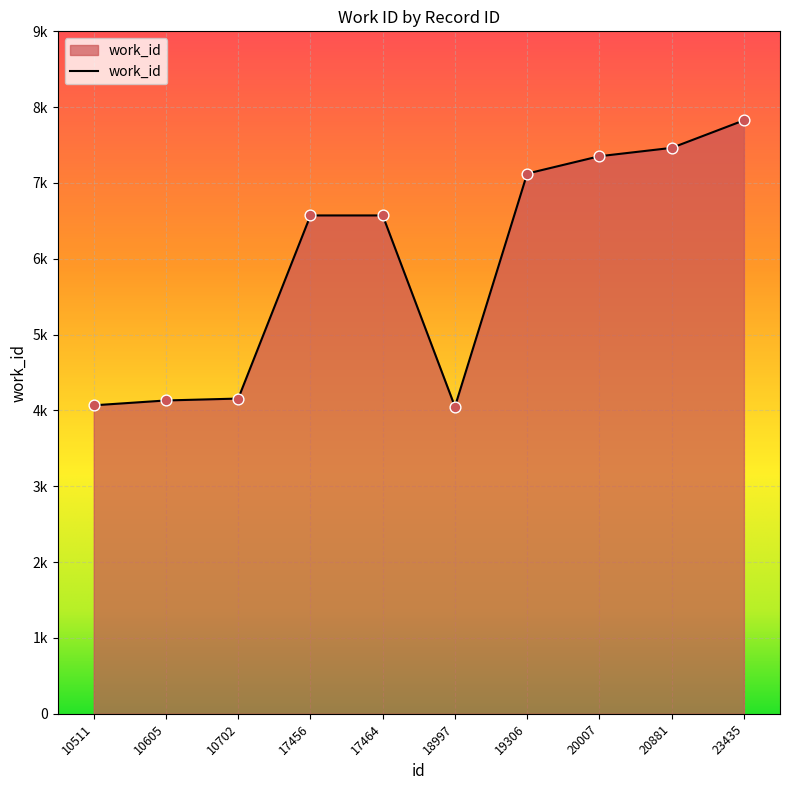

Between 17456 and 20881, which is larger?

20881